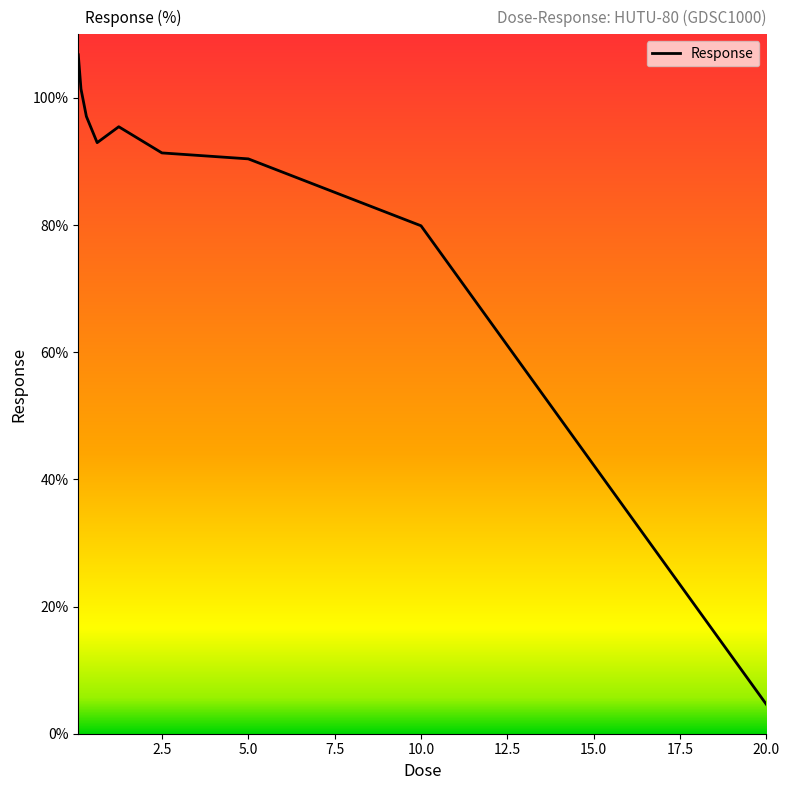

What is the greatest value displayed?

106.8